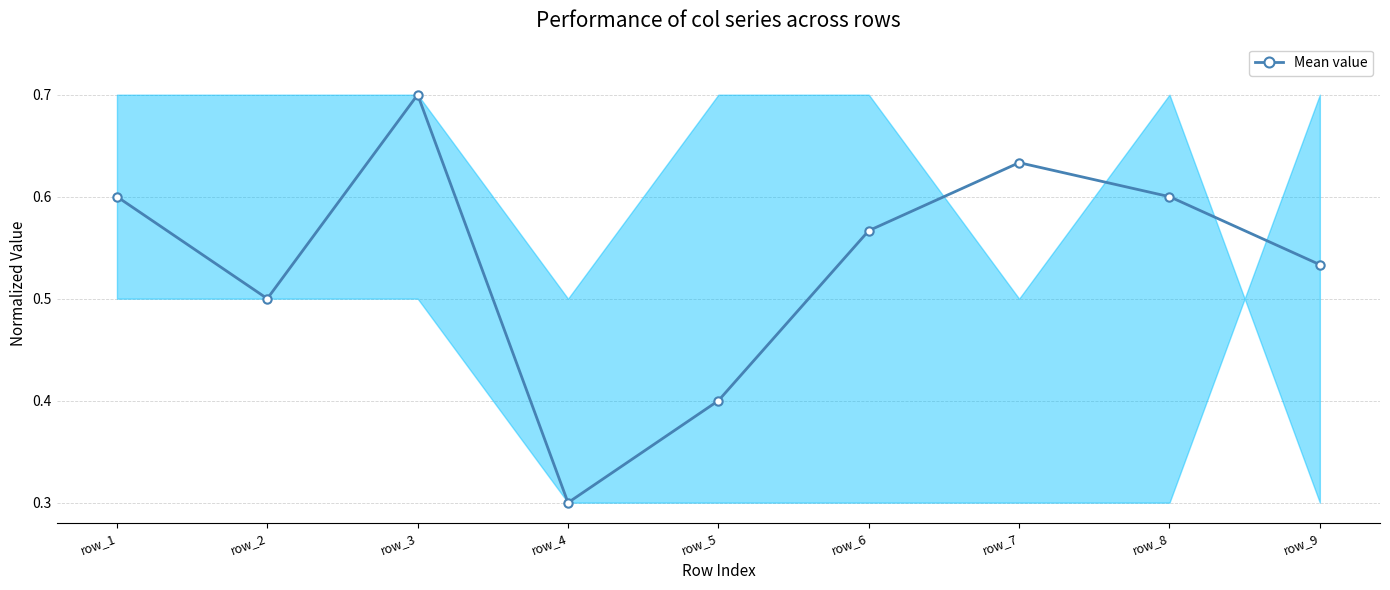

Which category has the lowest value across all series?

row_4